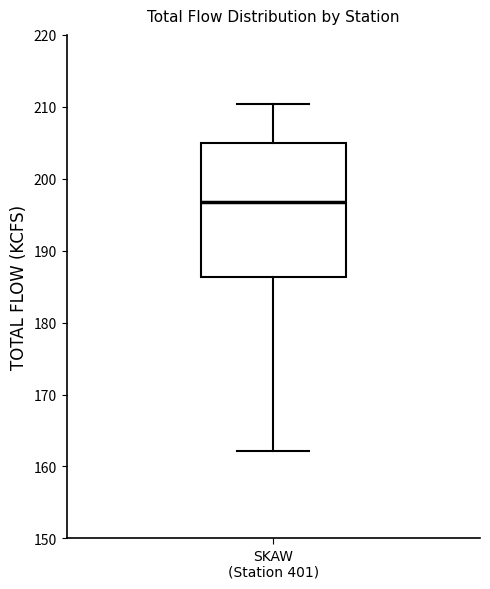

Transcribe this box plot: give where the median line is, the range the box spans, and where the two whiskers end, as read against the y-axis. The values are not printed on the chart, so give them approximately, as read against the axis.

median 197, box 186 to 205, whiskers 162 to 210